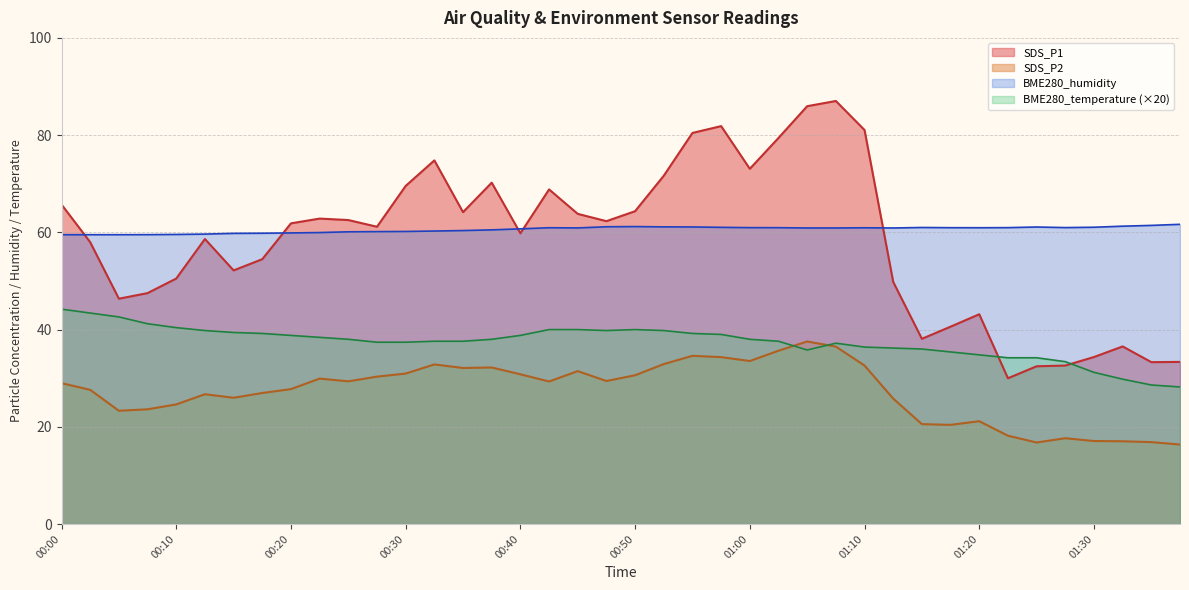

Count the number of categories in the chart.

40